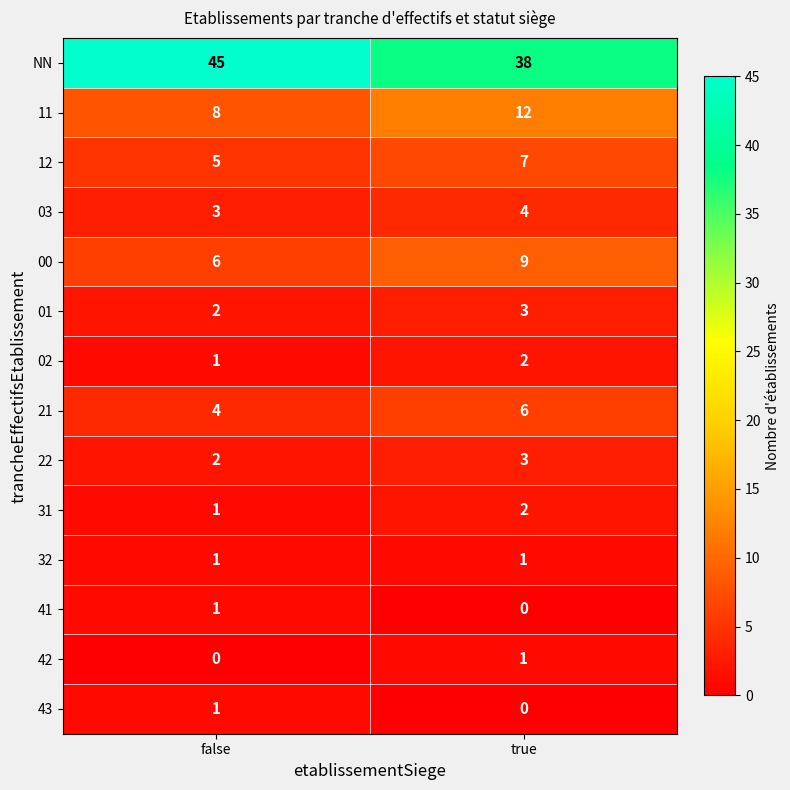

What is the approximate value of 11 at true?

12